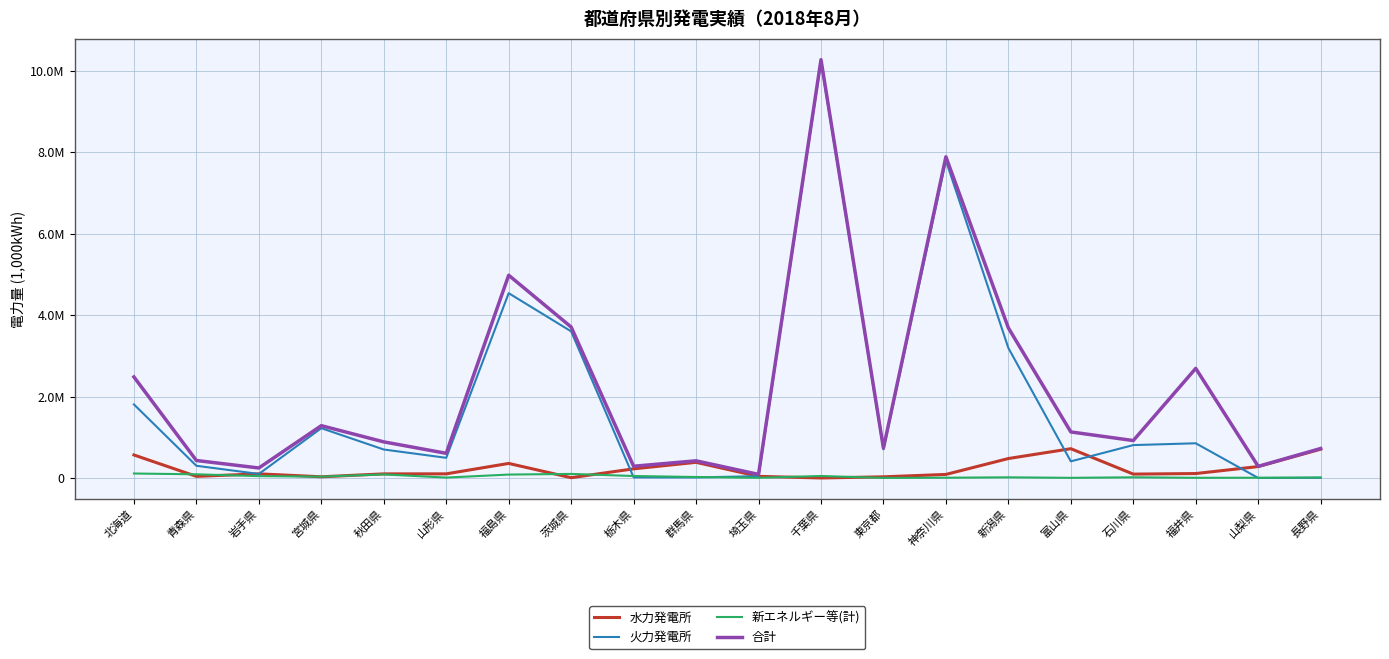

Which series ends up on top after the final intersection of 水力発電所 and 新エネルギー等(計)?

水力発電所